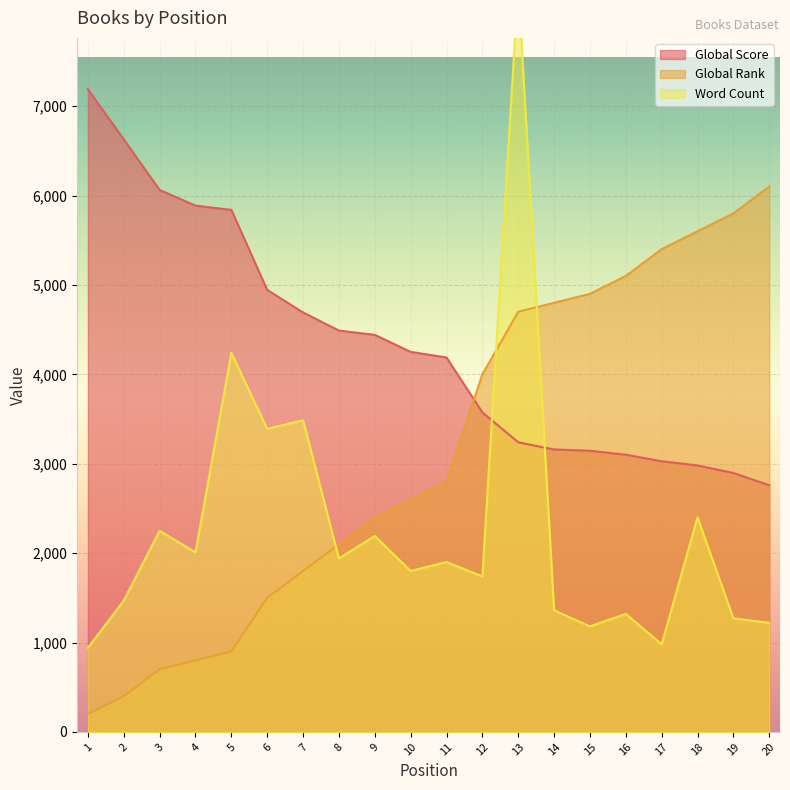

How many interior local peaks does the Word Count series have?

8